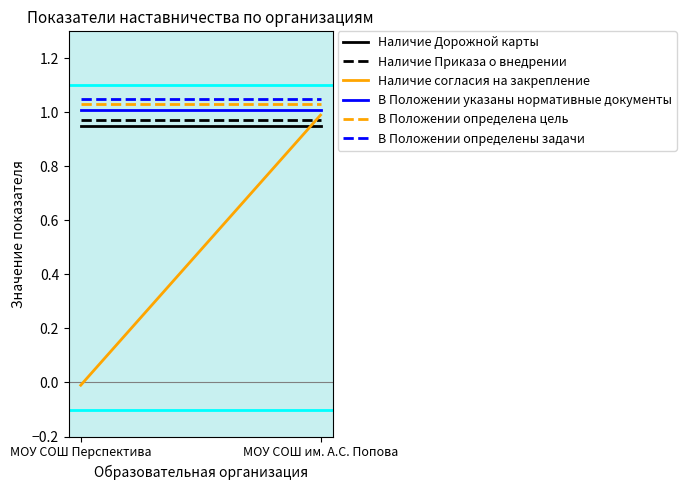

Which has a higher value, МОУ СОШ им. А.С. Попова or МОУ СОШ Перспектива?

МОУ СОШ им. А.С. Попова